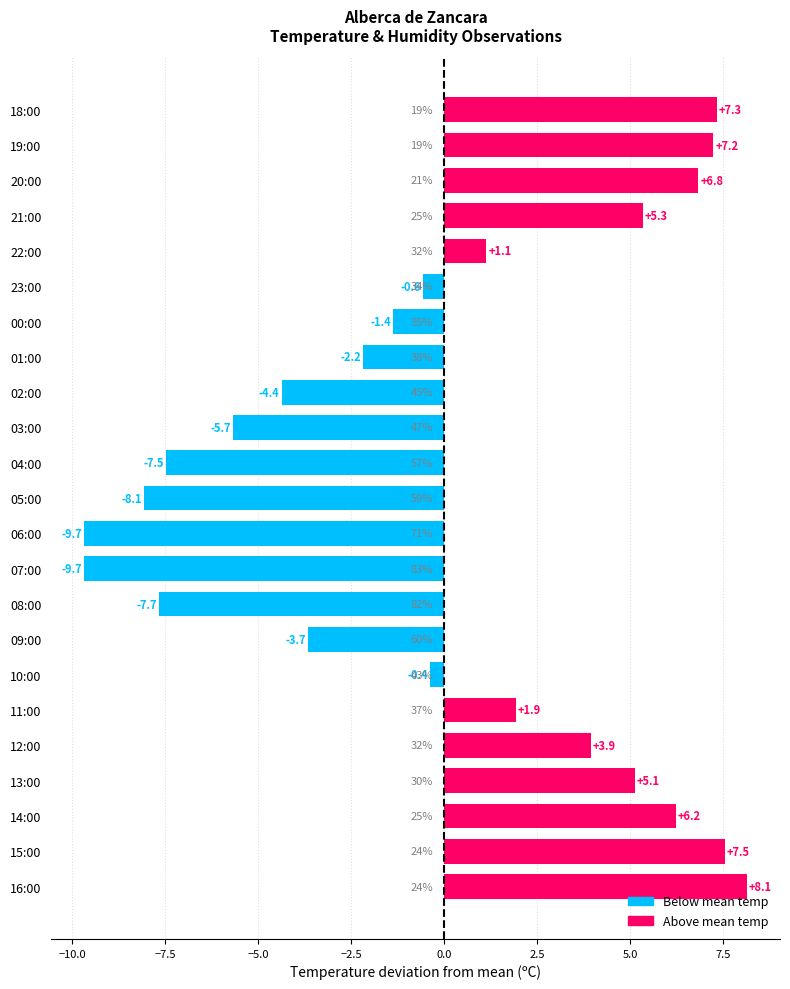

What is the maximum value shown in the chart?

8.1